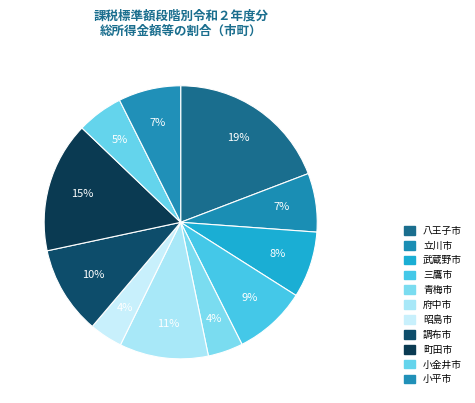

Count the number of slices in the pie.

11